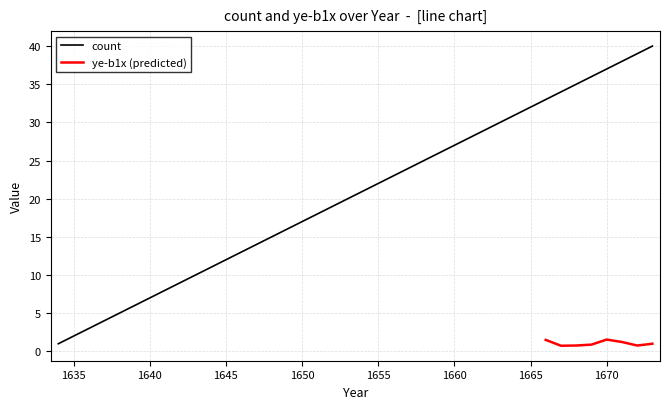

Approximately how many times larger is the value at 1665 compared to 1646?

2.5